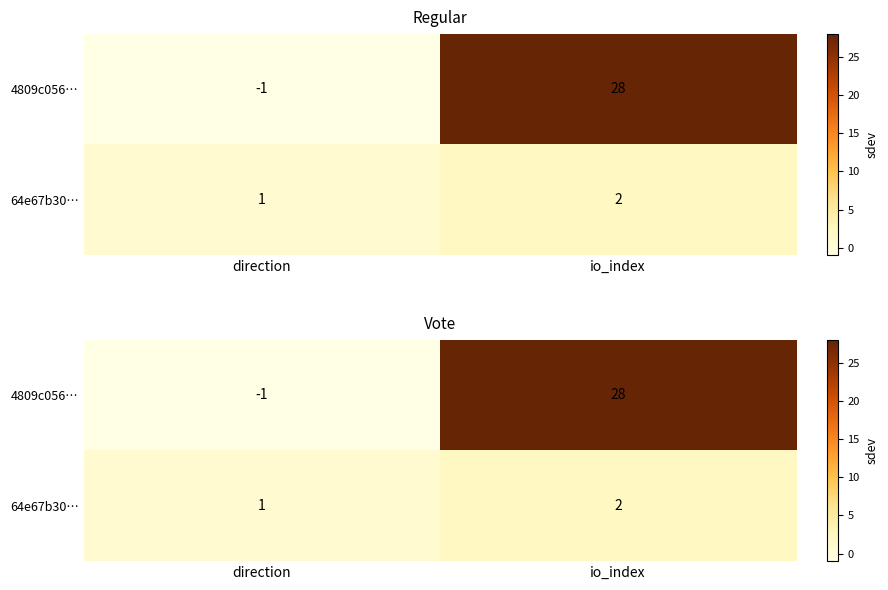

What is the sum of the 4809c056… values at direction and io_index?

27